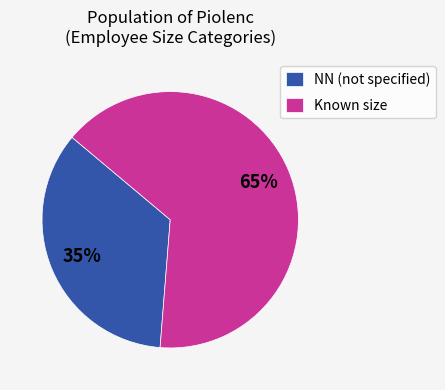

How many segments does this pie chart have?

2